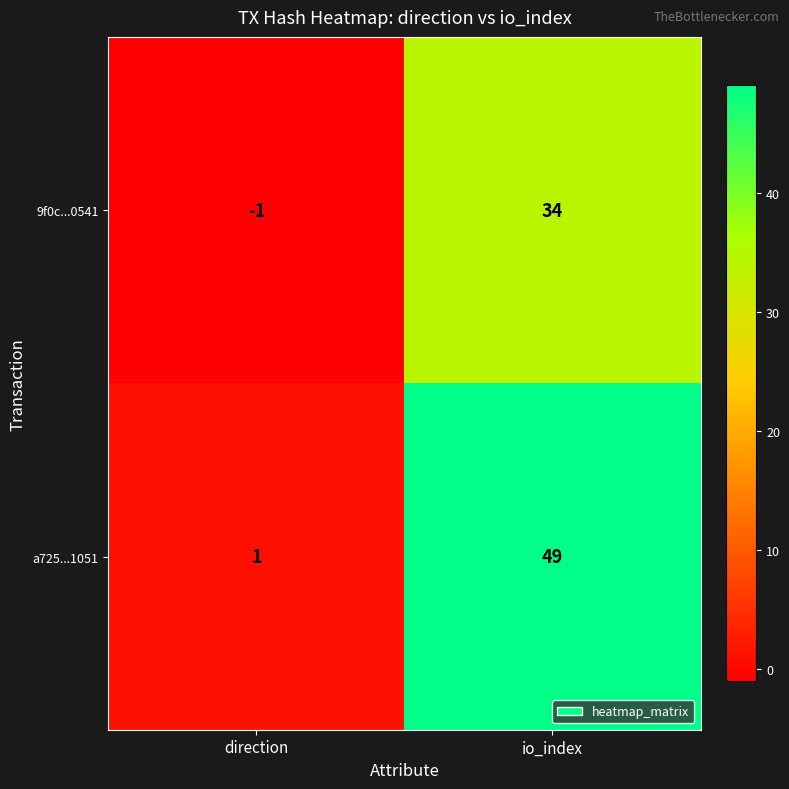

At which category does the chart reach its peak across all series?

io_index